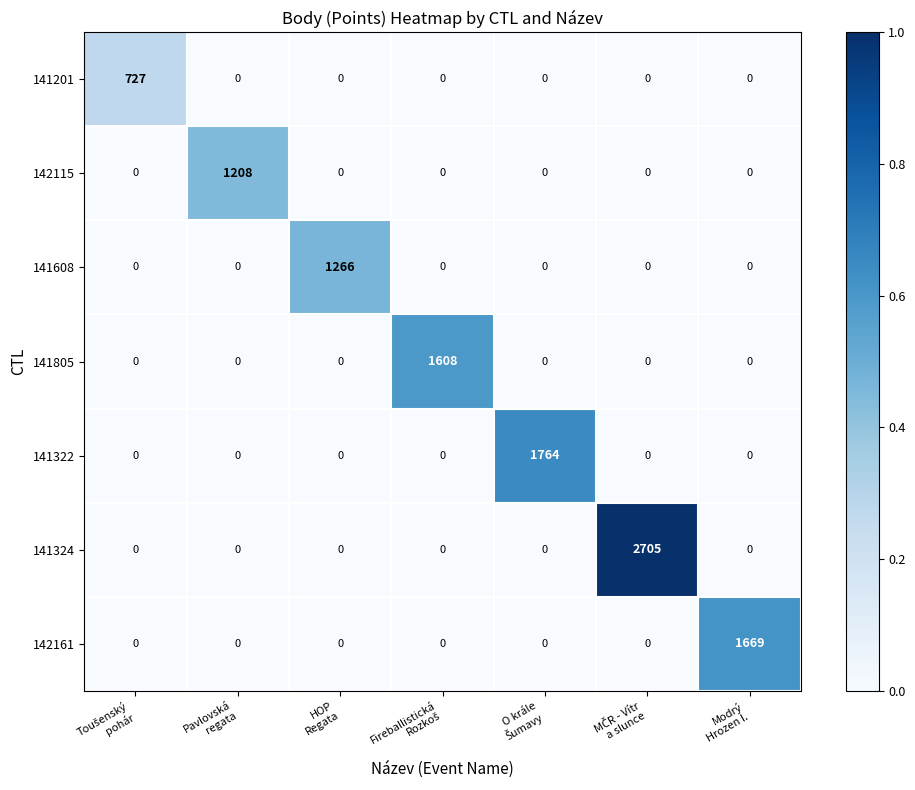

At how many categories does at least one series exceed 0?

7